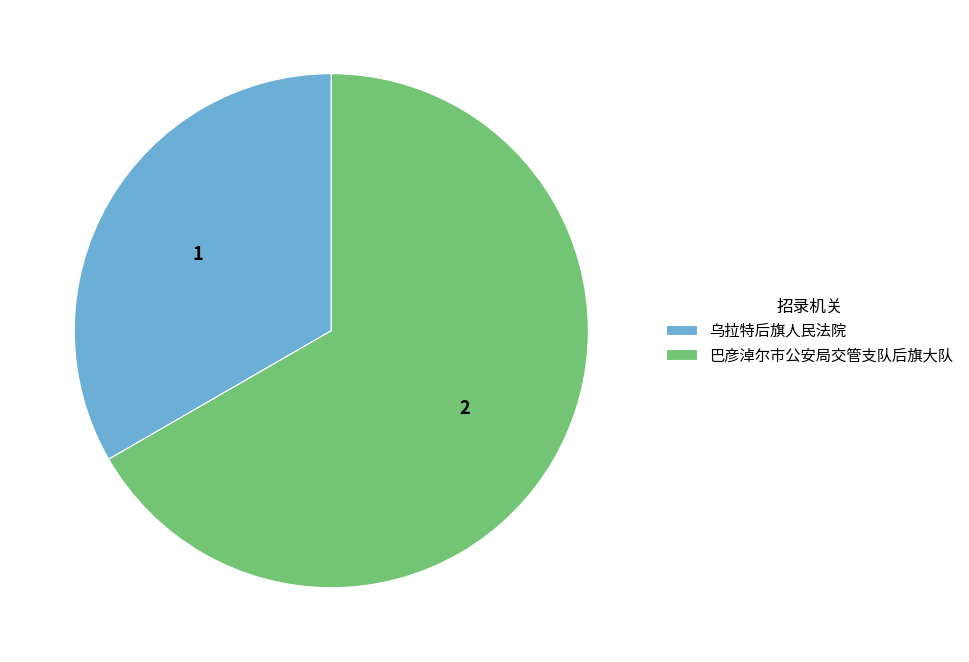

The 乌拉特后旗人民法院 slice represents 33% of the pie. True or false?

True